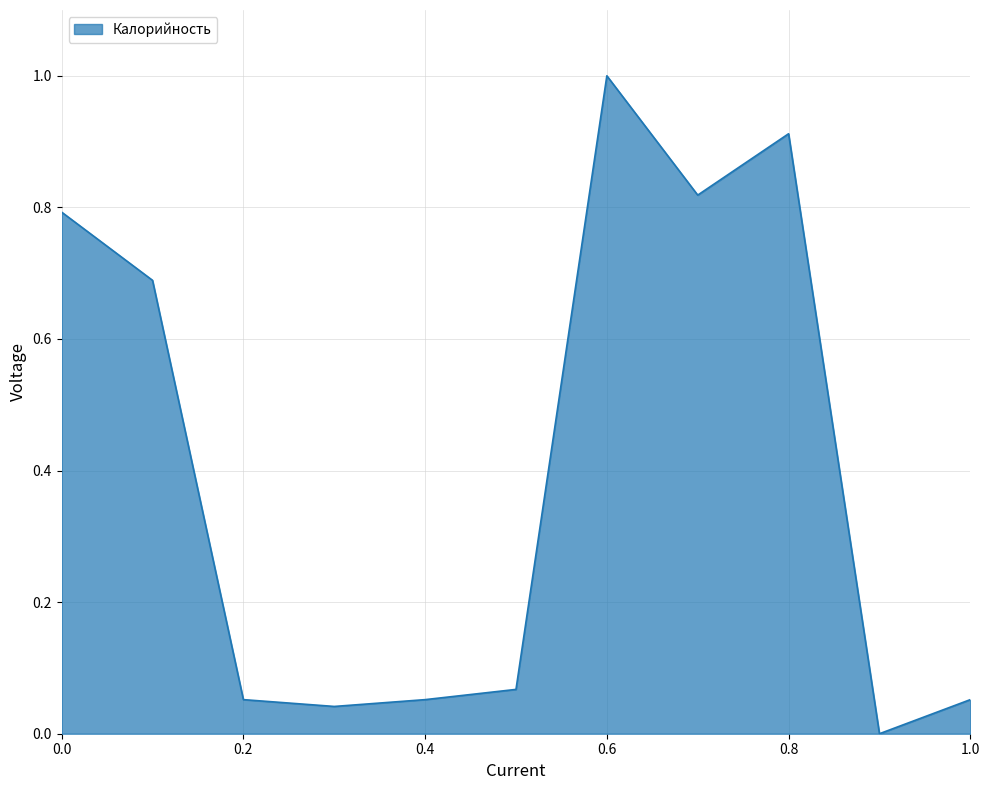

How many interior local valleys (lower than both neighbors) does the data have?

3